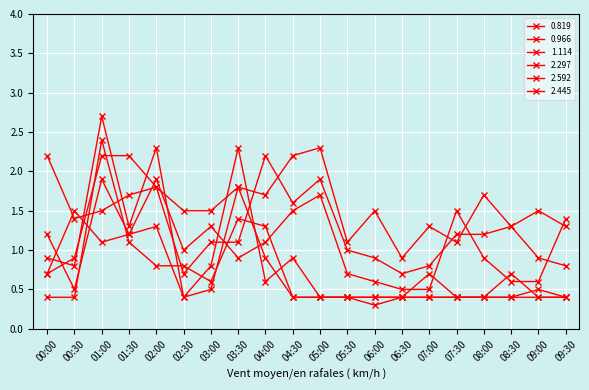

Is this an area chart (filled region under the line)?

No